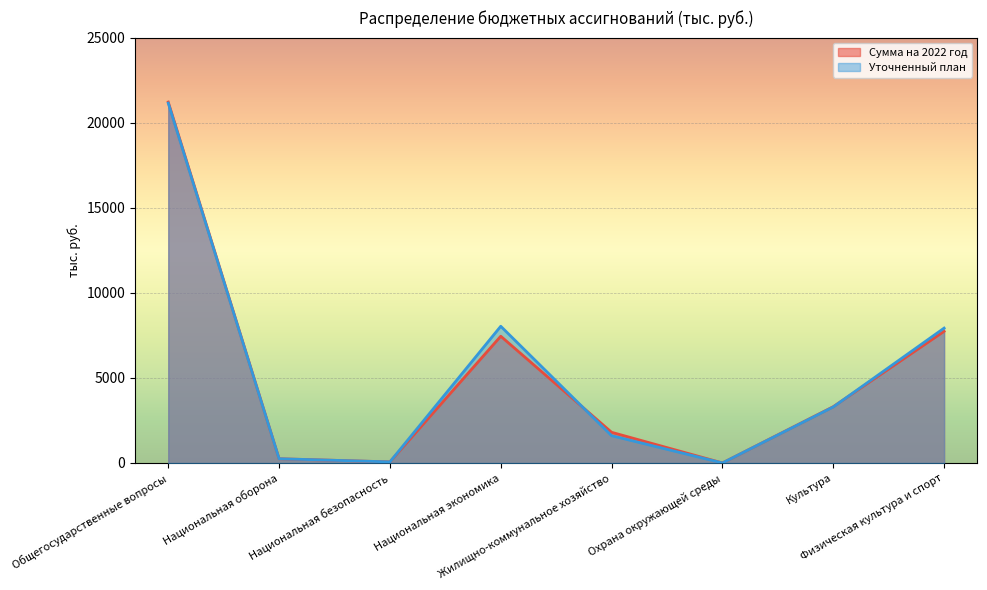

Is the value of Уточненный план at Физическая культура и спорт greater than the value of Сумма на 2022 год at Национальная оборона?

Yes